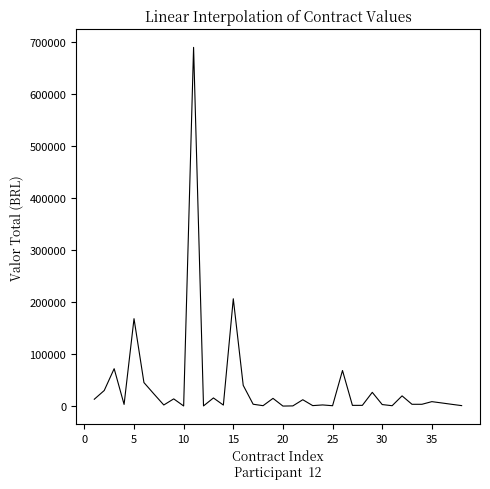

What is the greatest value displayed?

688797